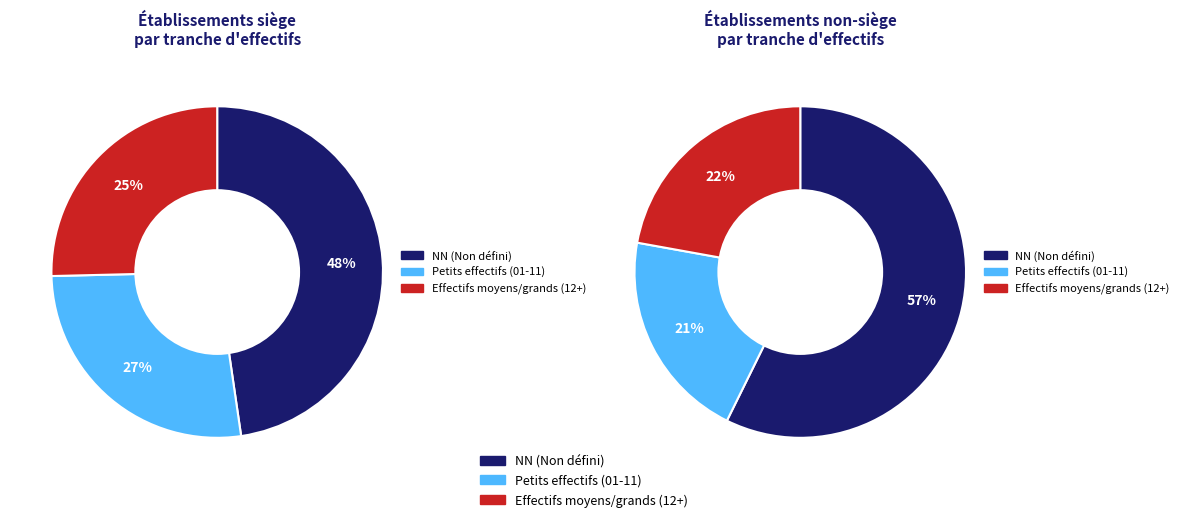

What is the smallest slice in the pie chart?

21